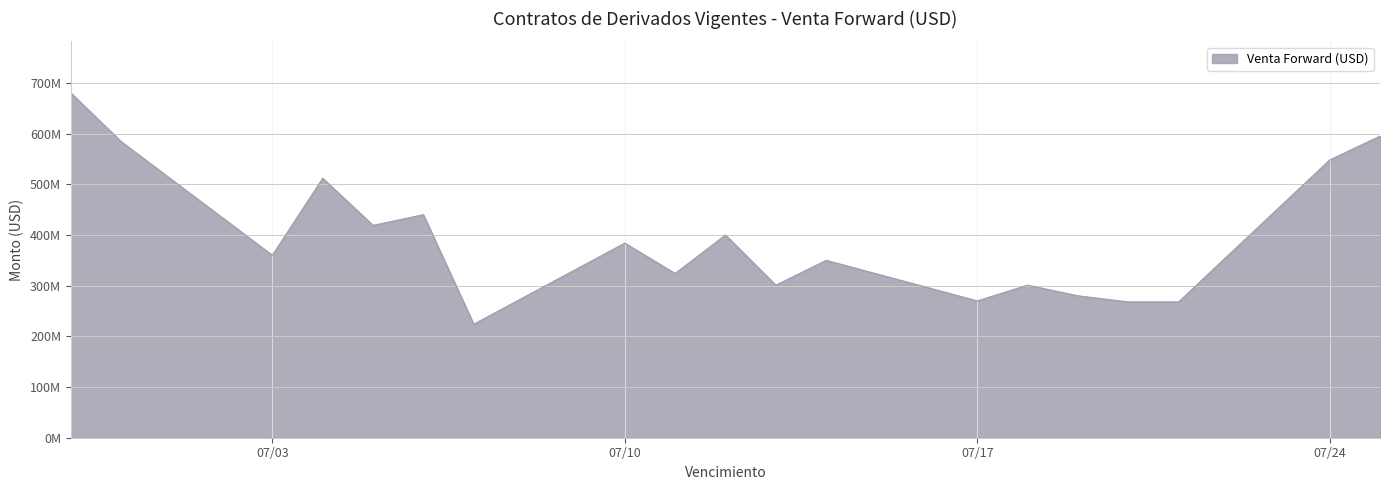

Does the chart have visible grid lines?

Yes